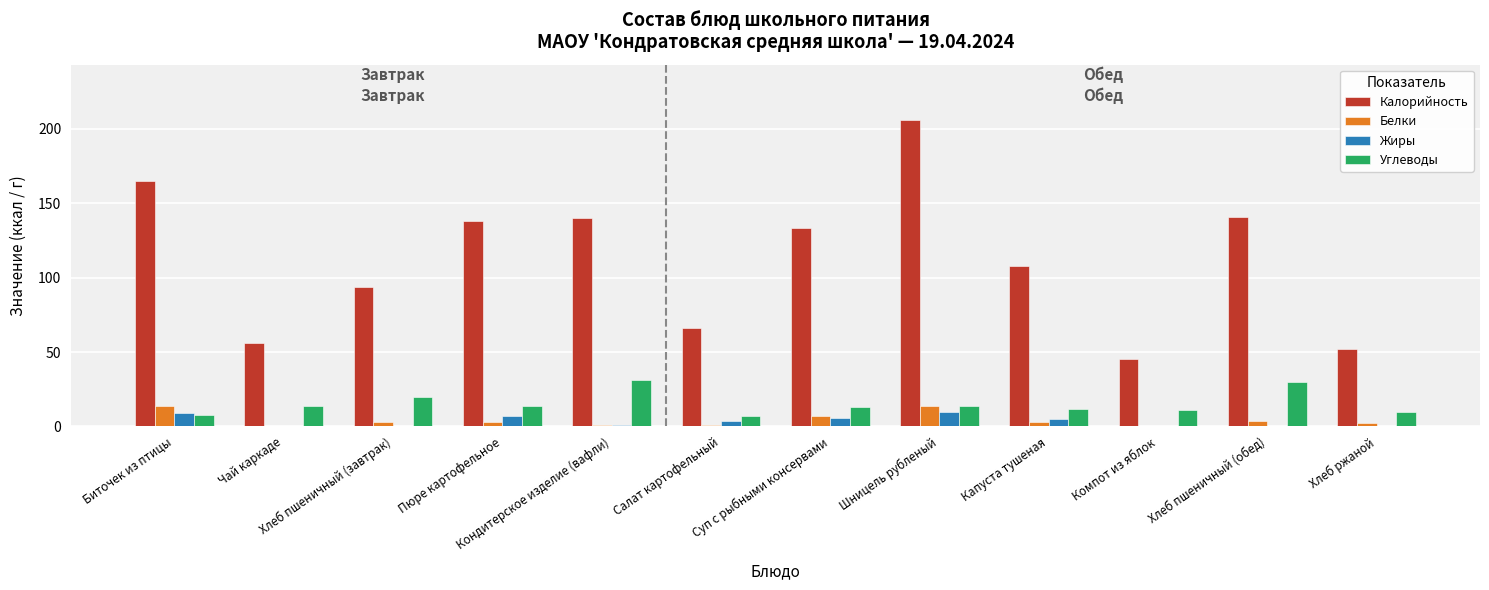

Count the number of categories in the chart.

12